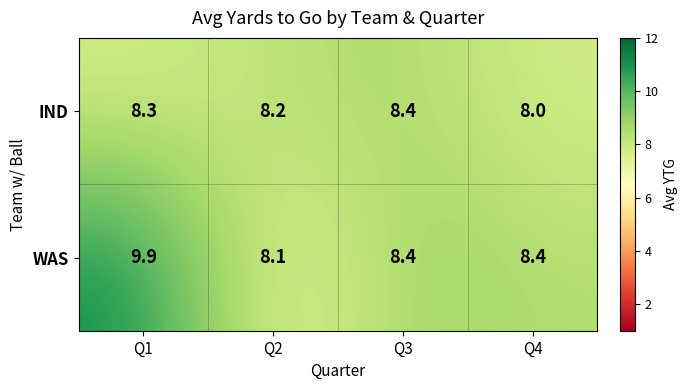

Which label corresponds to the smallest value in the chart?

Q4